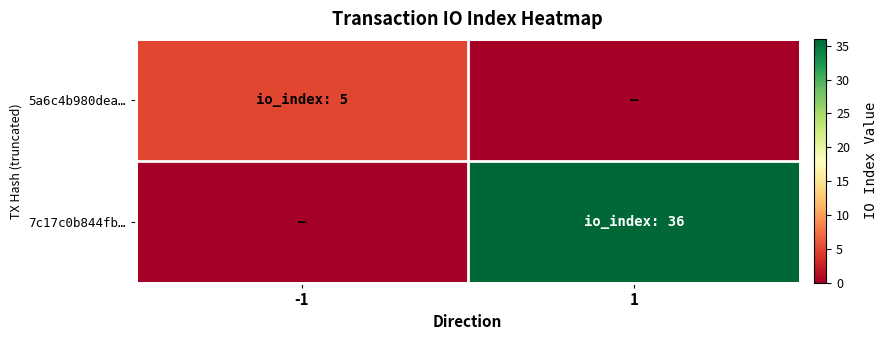

At which category is the sum across all series the highest?

1